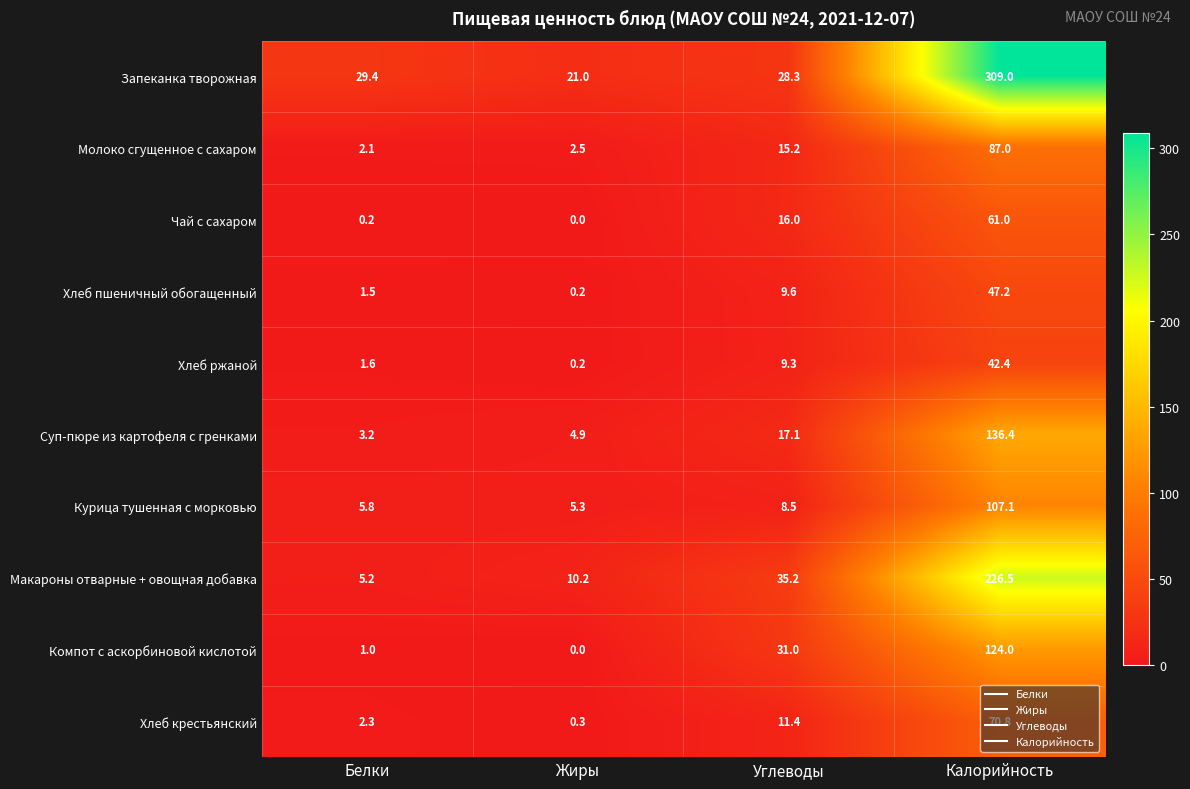

The Макароны отварные + овощная добавка series shows 16.2 at Жиры. True or false?

False